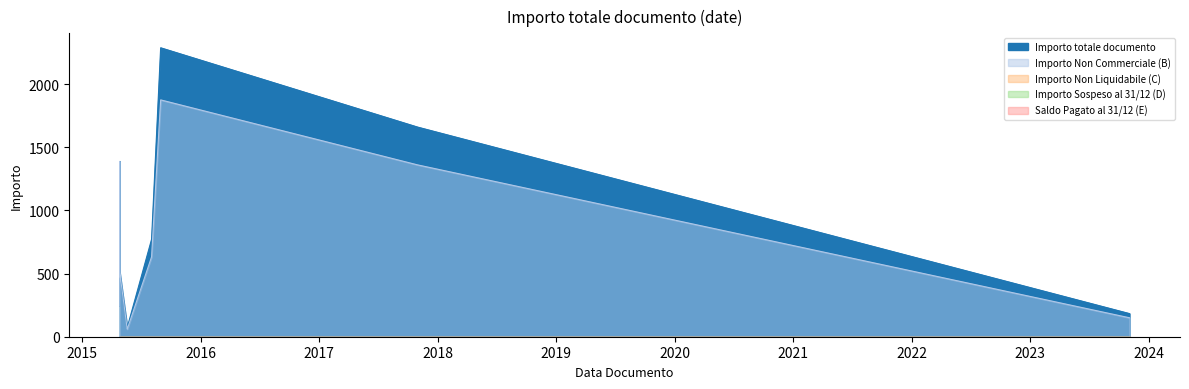

Which series has the widest spread of values?

Importo totale documento